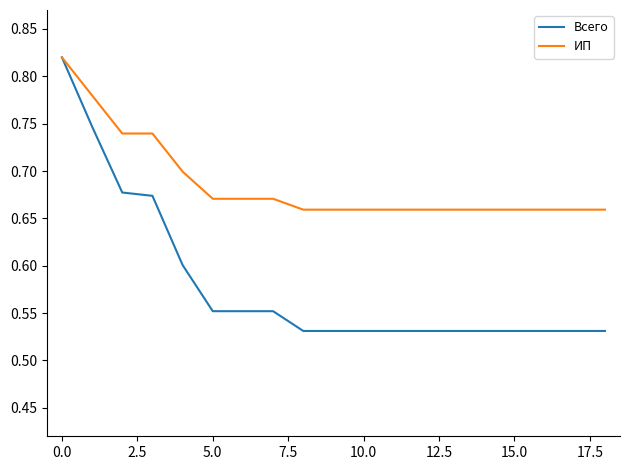

Which series has the largest total across all categories?

ИП